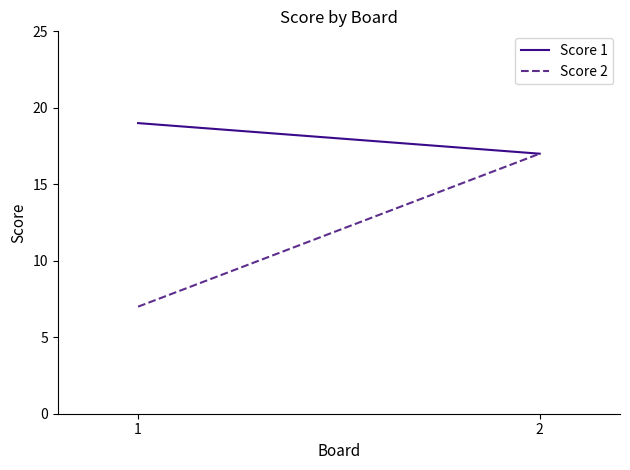

What is the value of the Score 2 point at the 1st from the left?

7